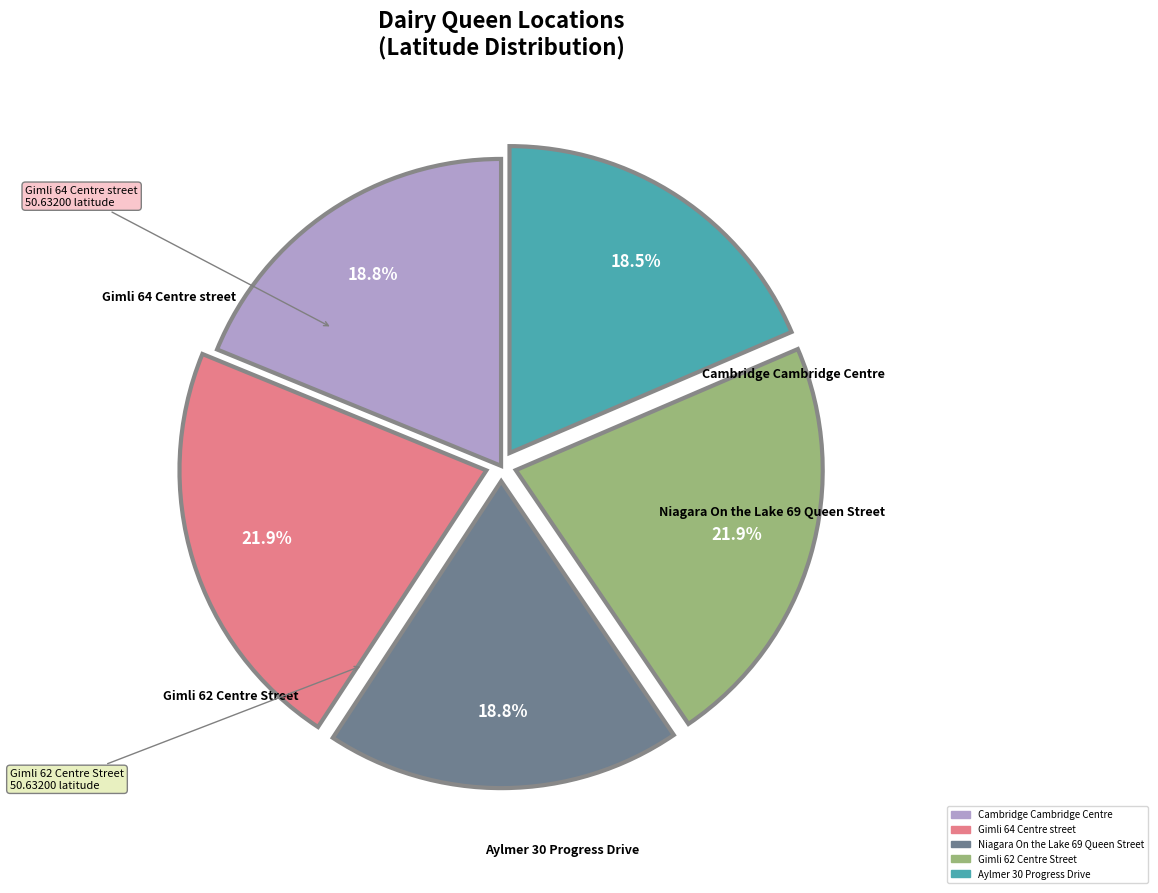

Is it true that Niagara On the Lake 69 Queen Street is 25% of the pie?

False